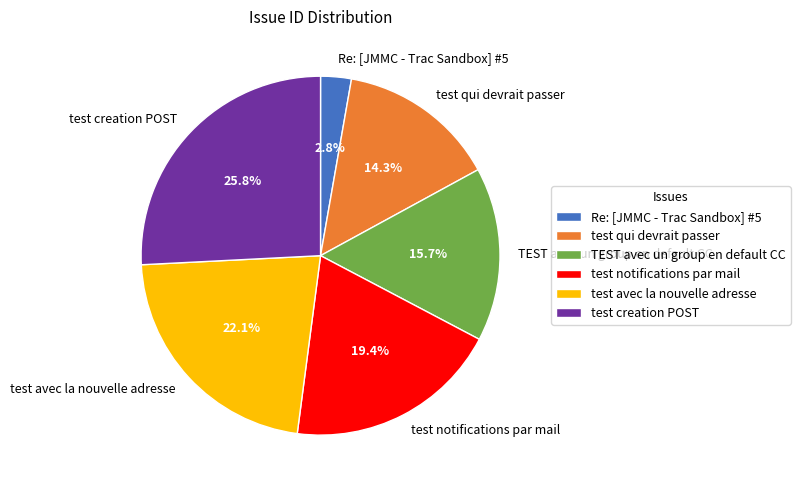

Which slice is the smallest?

Re: [JMMC - Trac Sandbox] #5